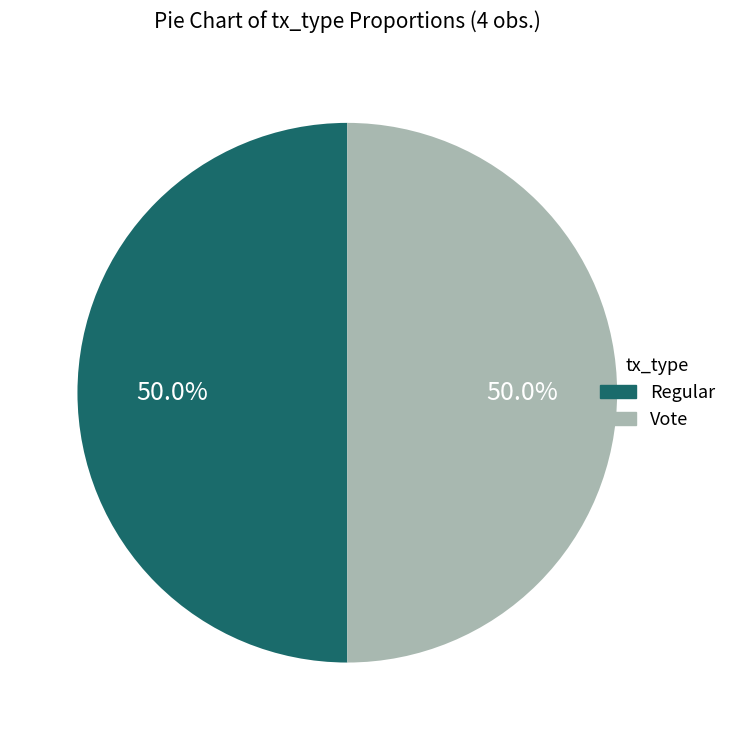

Approximately how many times larger is the value at Regular compared to Vote?

1.0